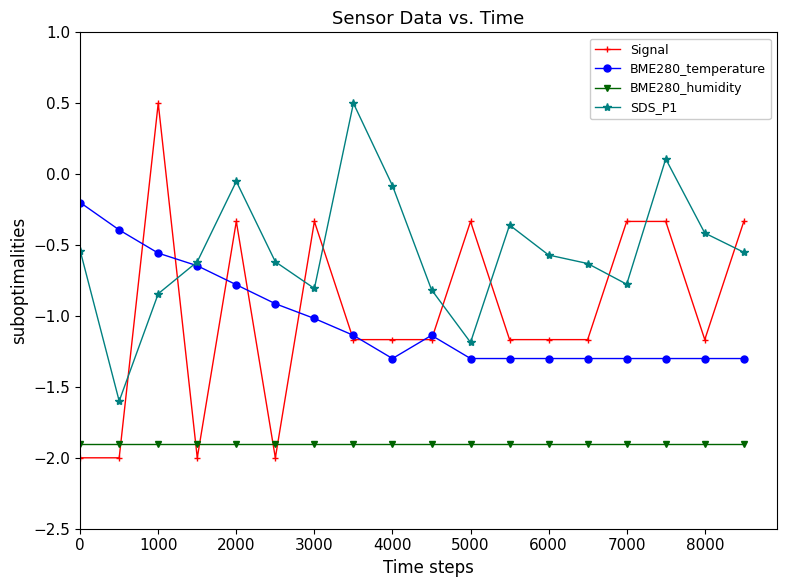

How many positive values does the Signal series have?

1